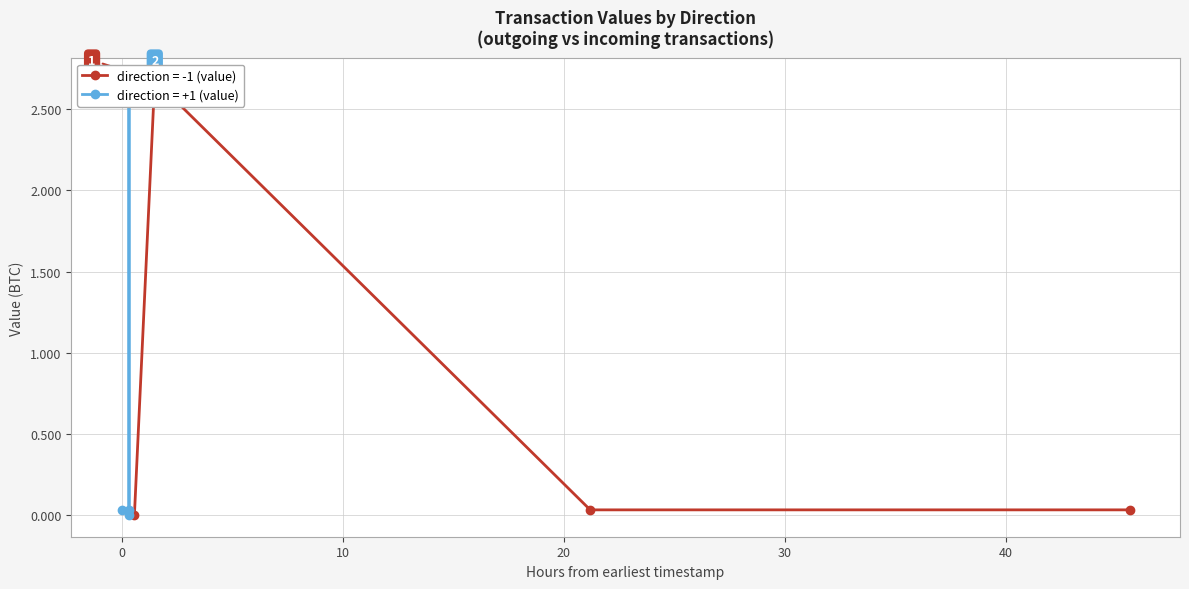

What is the sum of all values?

2.7